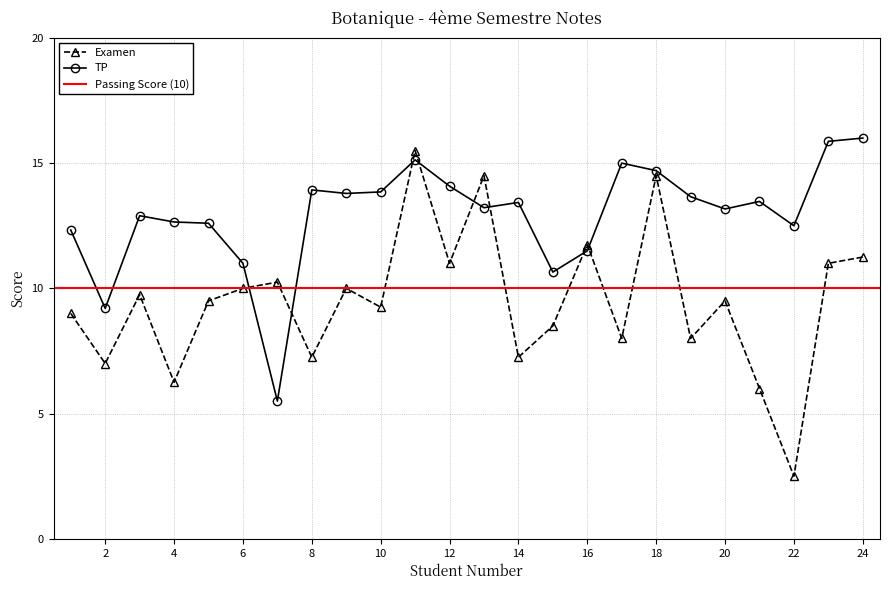

Which series has the largest total across all categories?

TP